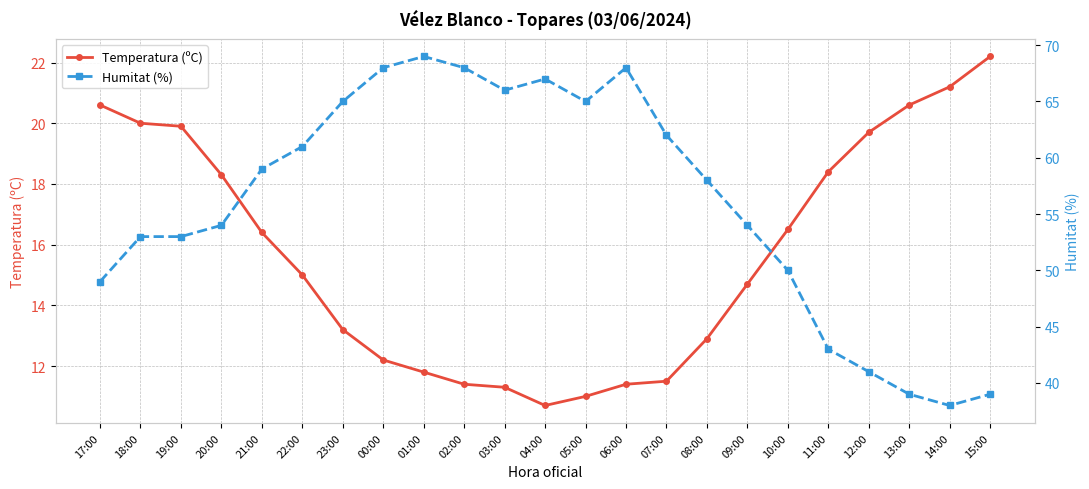

True or false: Temperatura (ºC) has a value of 14.7 at 09:00.

True